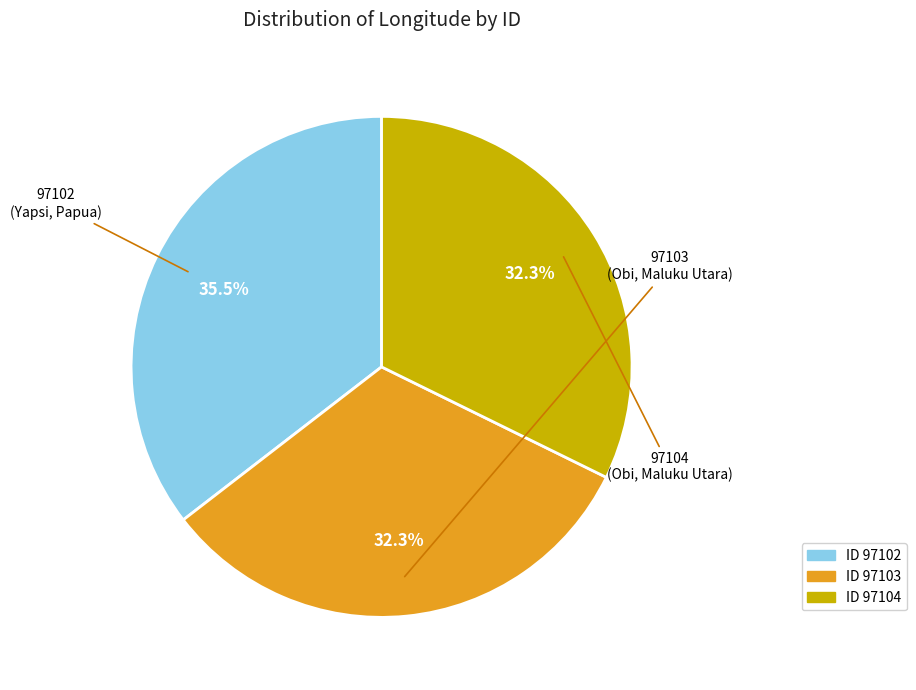

Which category has the biggest portion of the pie?

97102